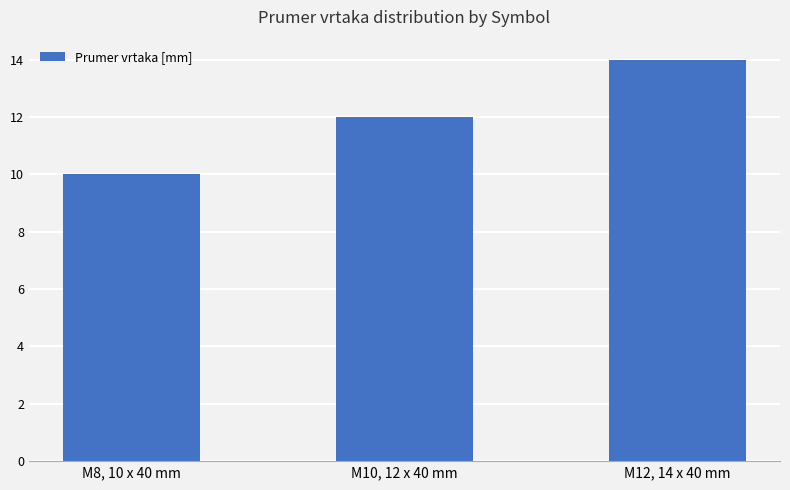

Are the bars horizontal?

No